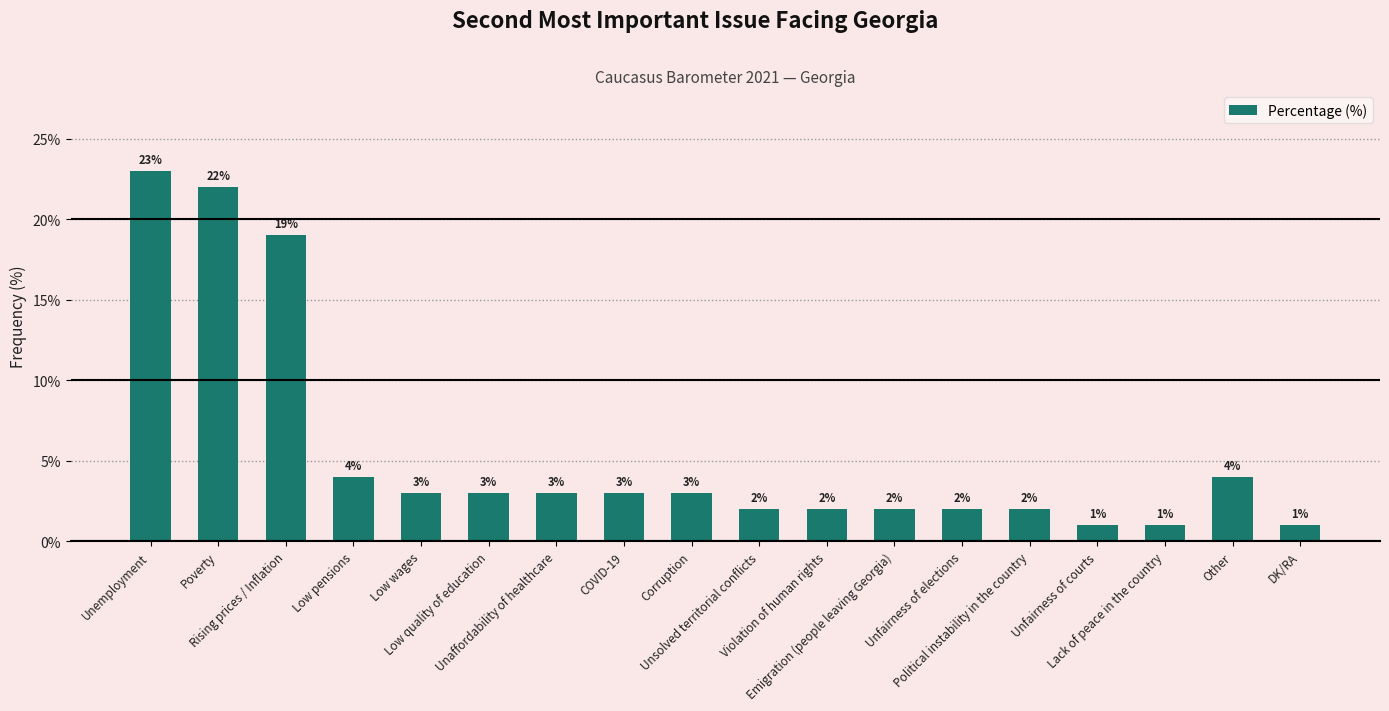

What is the label of the 9th bar from the left?

Corruption